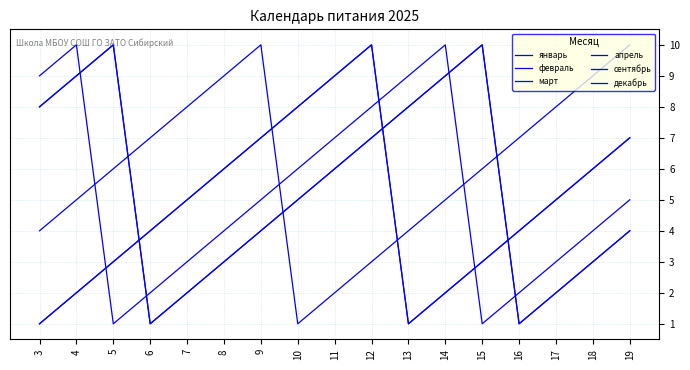

After their last crossing, which series has the higher values: декабрь or январь?

январь